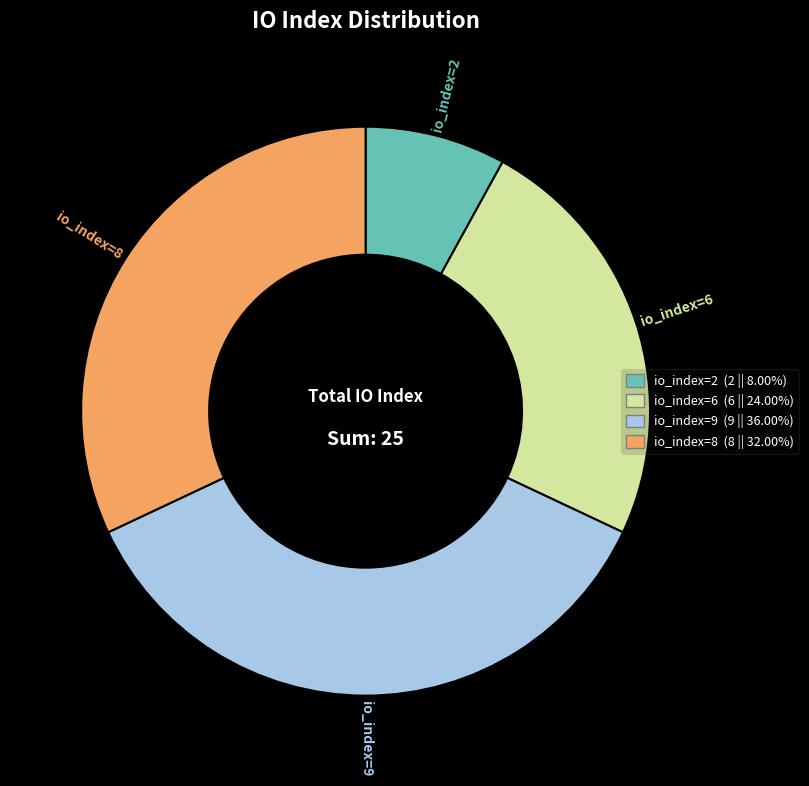

Approximately how many times larger is the value at io_index=8 compared to io_index=6?

1.3